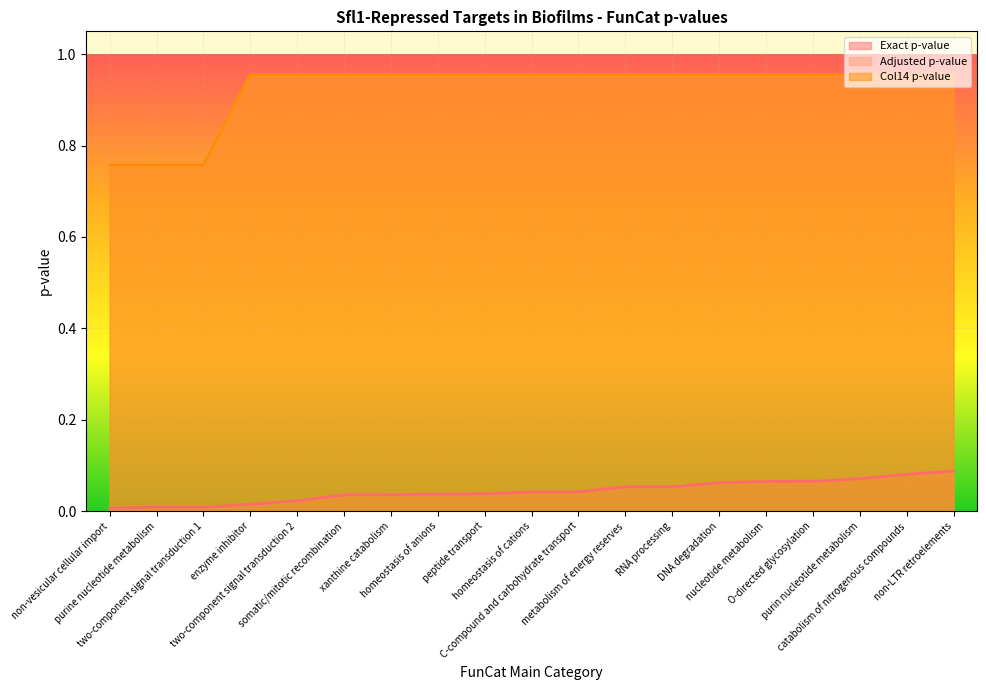

Is it true that Adjusted p-value equals 1.4 at purin nucleotide metabolism?

False